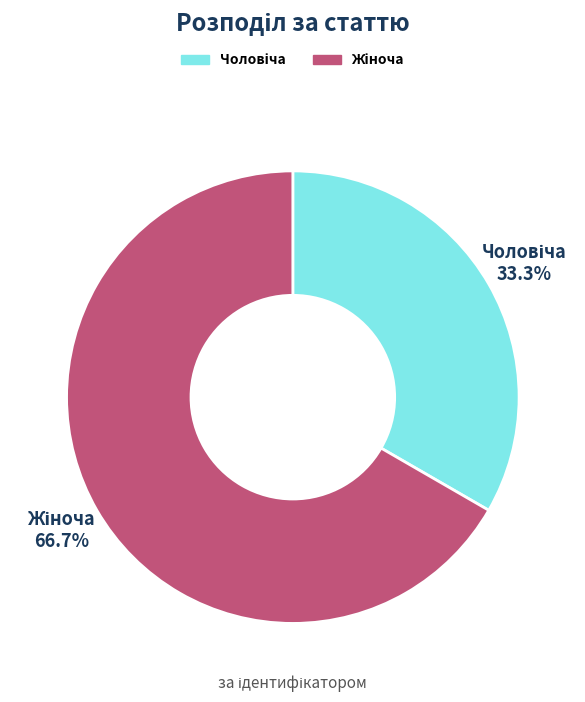

Does any single category account for the majority?

Yes